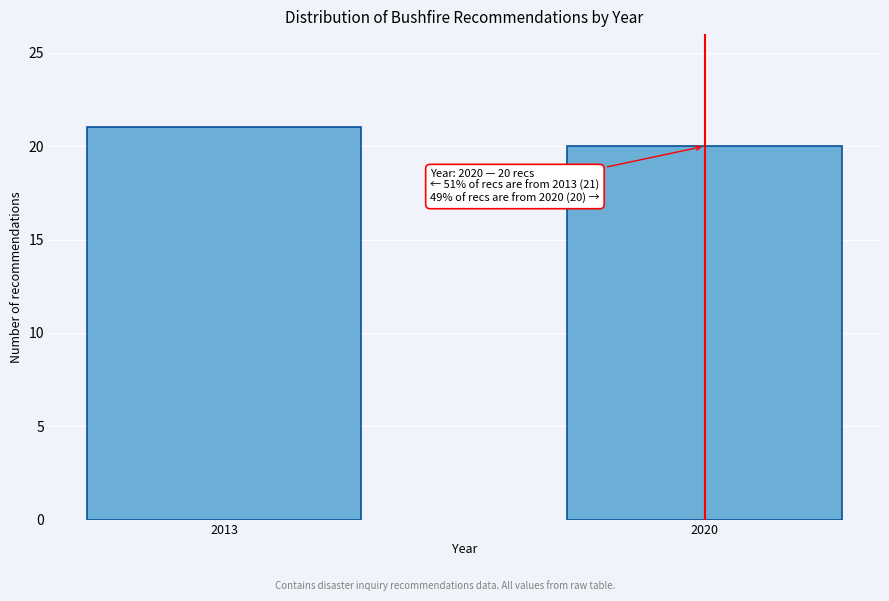

Reading left to right, list all the values displayed in this chart.

21	20